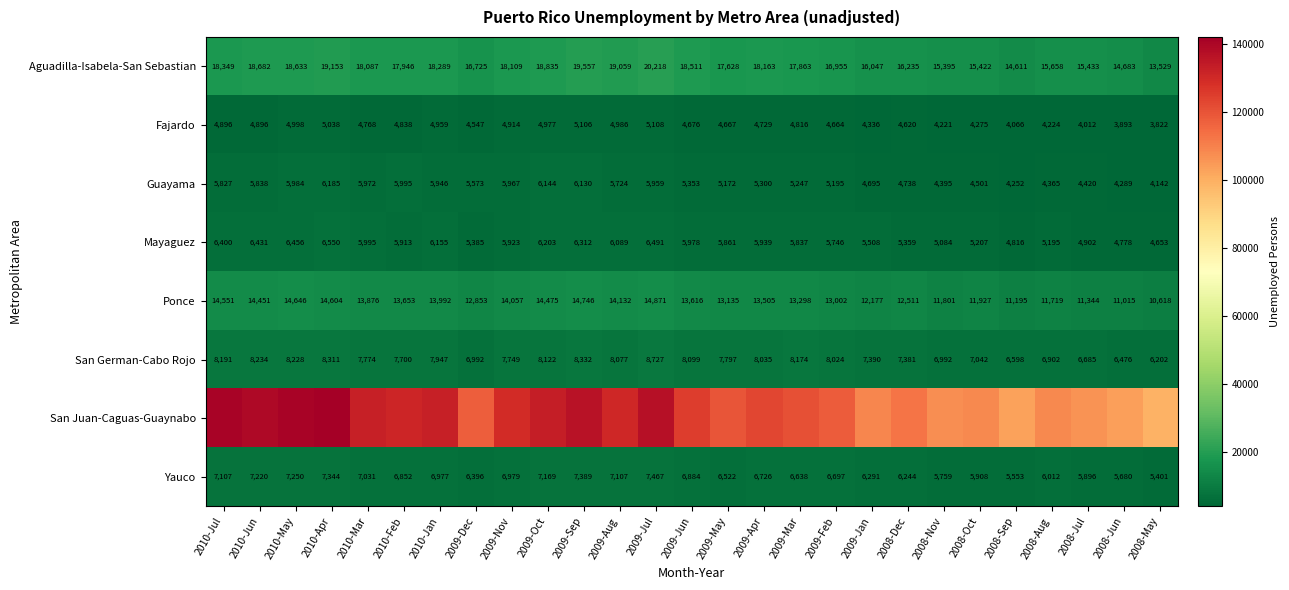

At which label does Ponce first exceed 13505?

2010-Jul